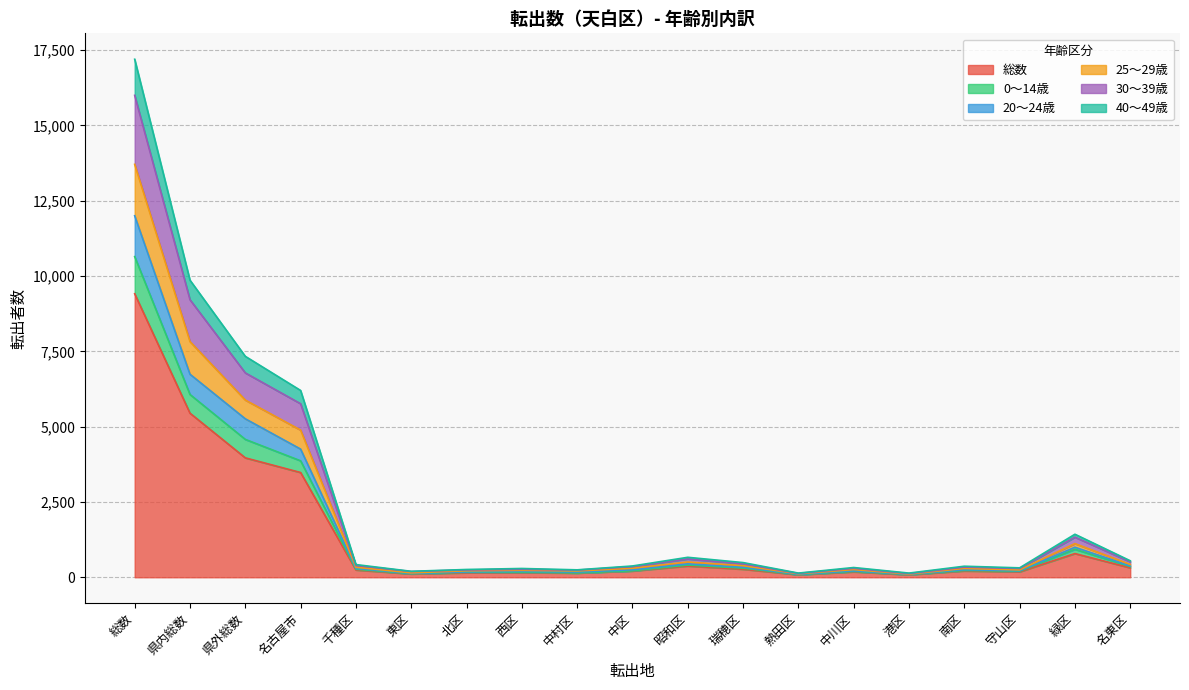

What are all the series names shown in the legend?

総数, 0～14歳, 20～24歳, 25～29歳, 30～39歳, 40～49歳